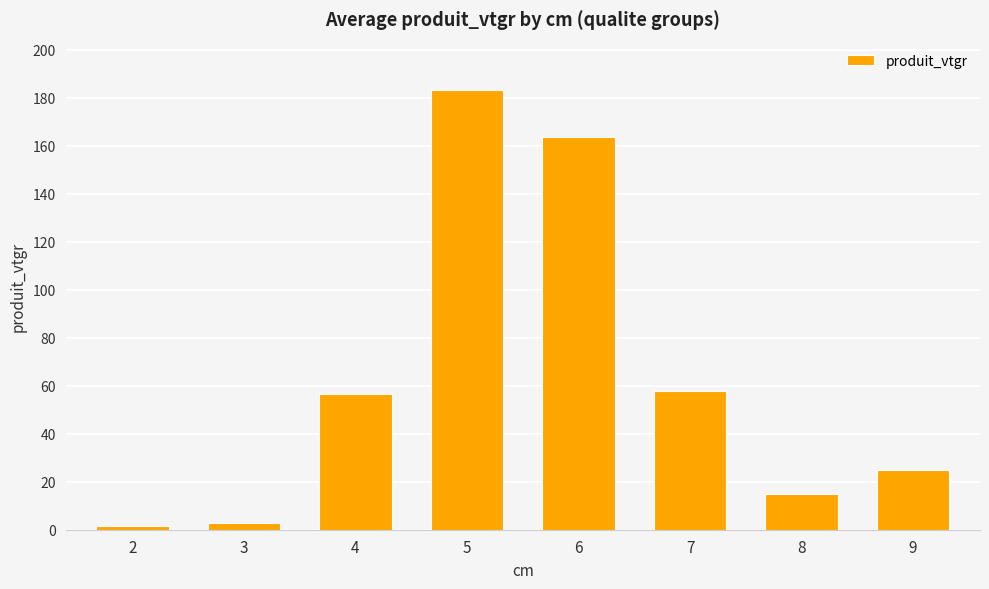

How many bars are there in total?

8